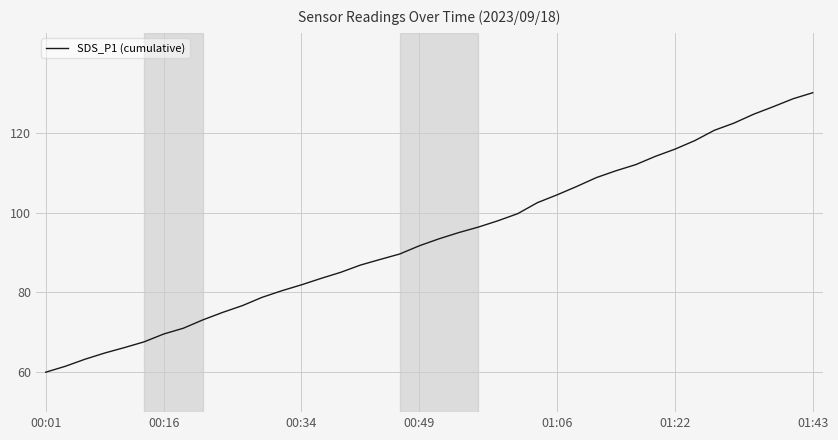

Reading left to right, list all the values displayed in this chart.

60.0	61.5	63.3	64.8	66.2	67.6	69.6	71.0	73.1	75.0	76.7	78.7	80.4	81.9	83.5	85.0	86.8	88.2	89.6	91.7	93.4	95.0	96.4	97.9	99.7	102.5	104.4	106.5	108.7	110.5	112.0	114.1	115.9	118.0	120.6	122.4	124.6	126.5	128.5	130.0